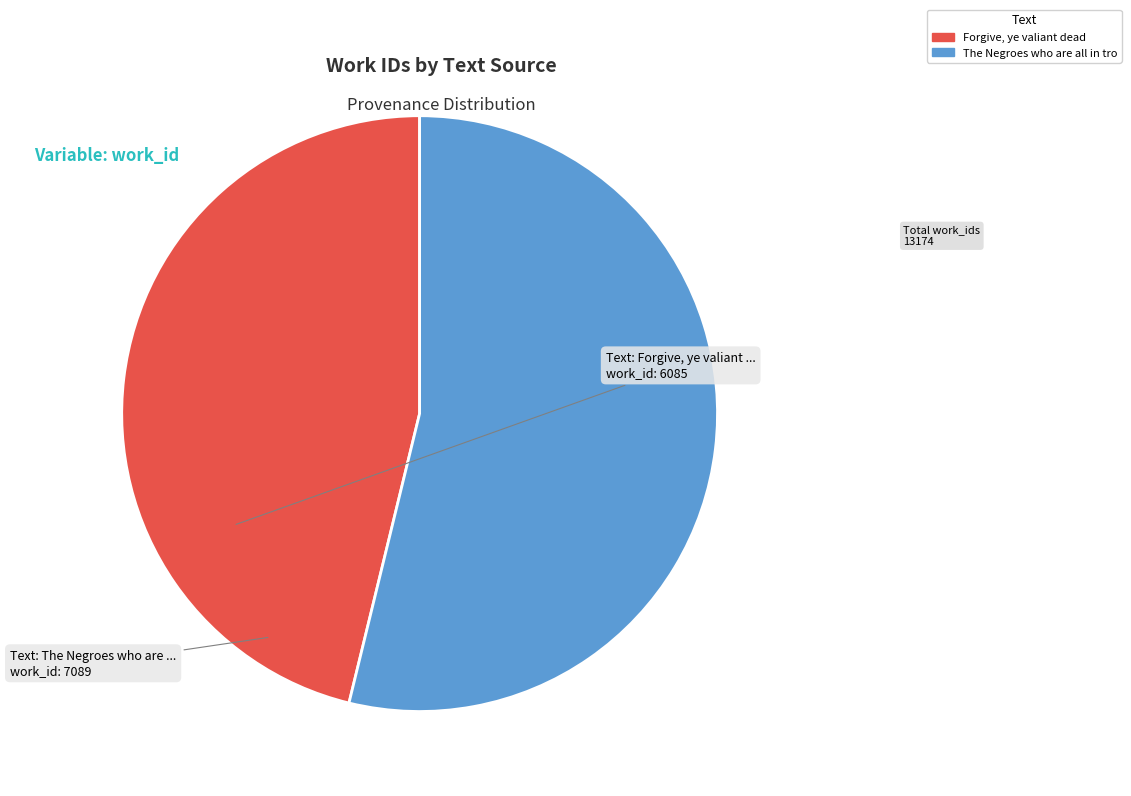

Is there any slice that represents more than half of the pie?

Yes